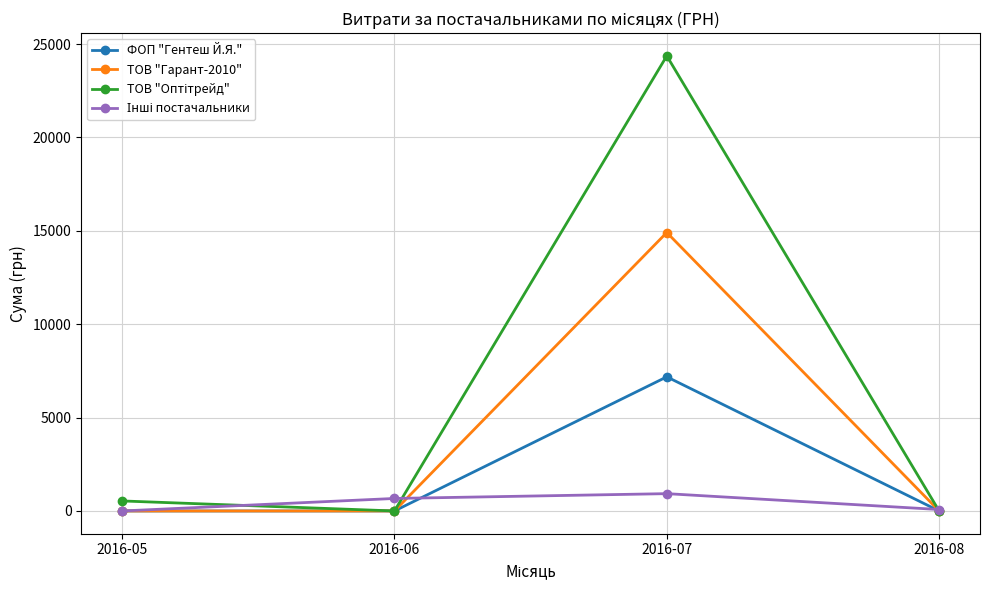

At which category is the sum across all series the highest?

2016-07